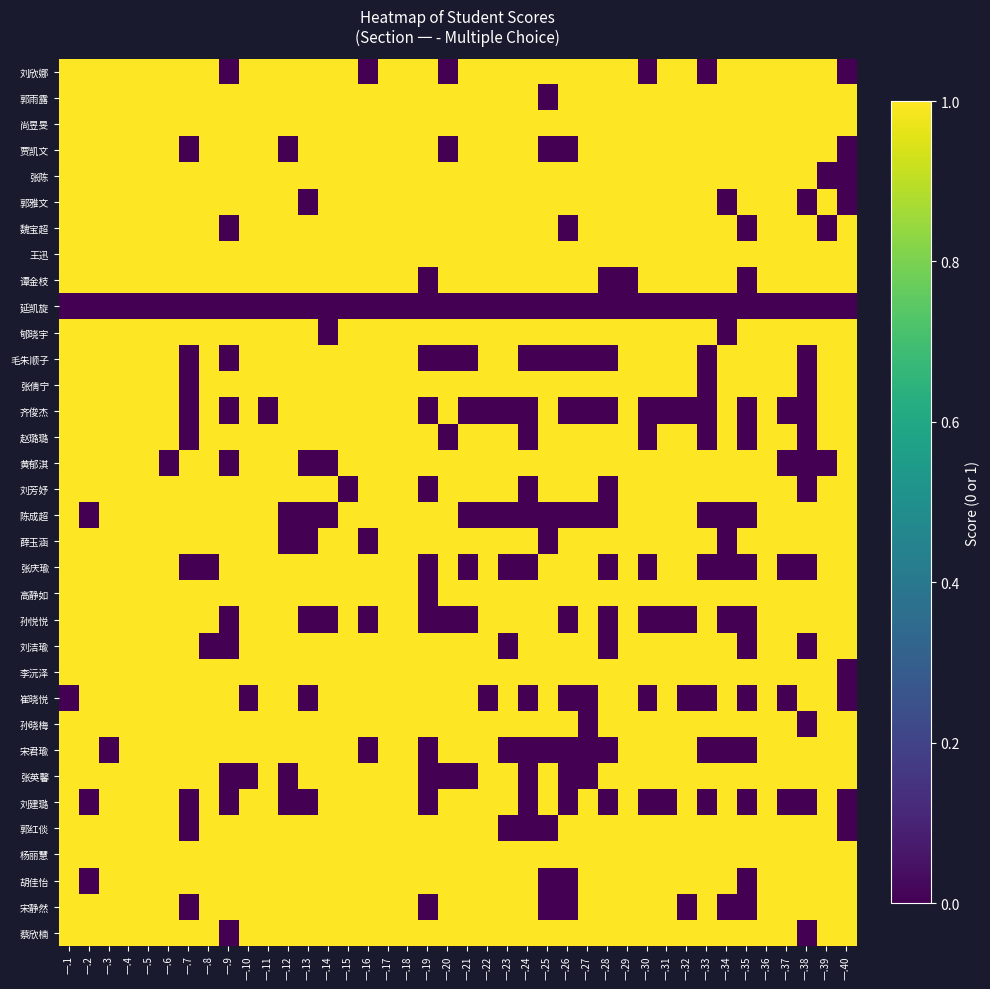

Which label corresponds to the smallest value in the chart?

一.9